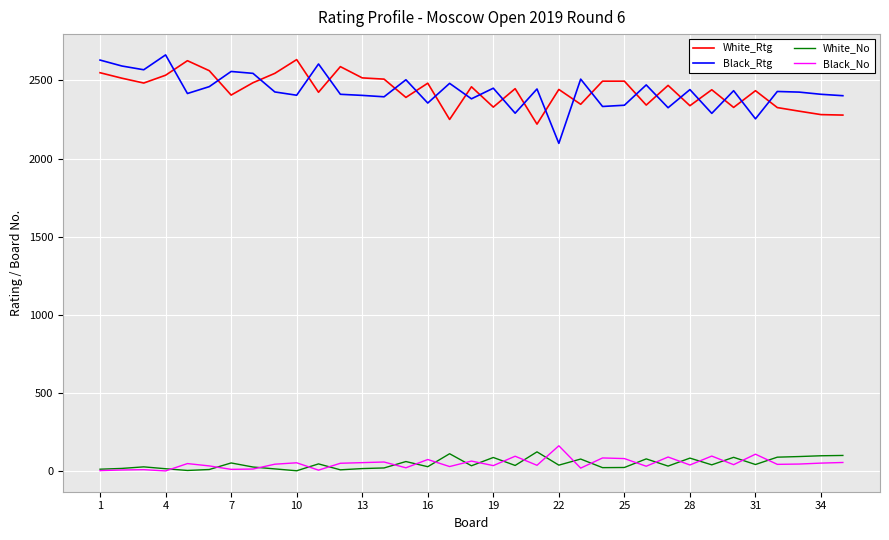

What is the maximum value for White_No?

123